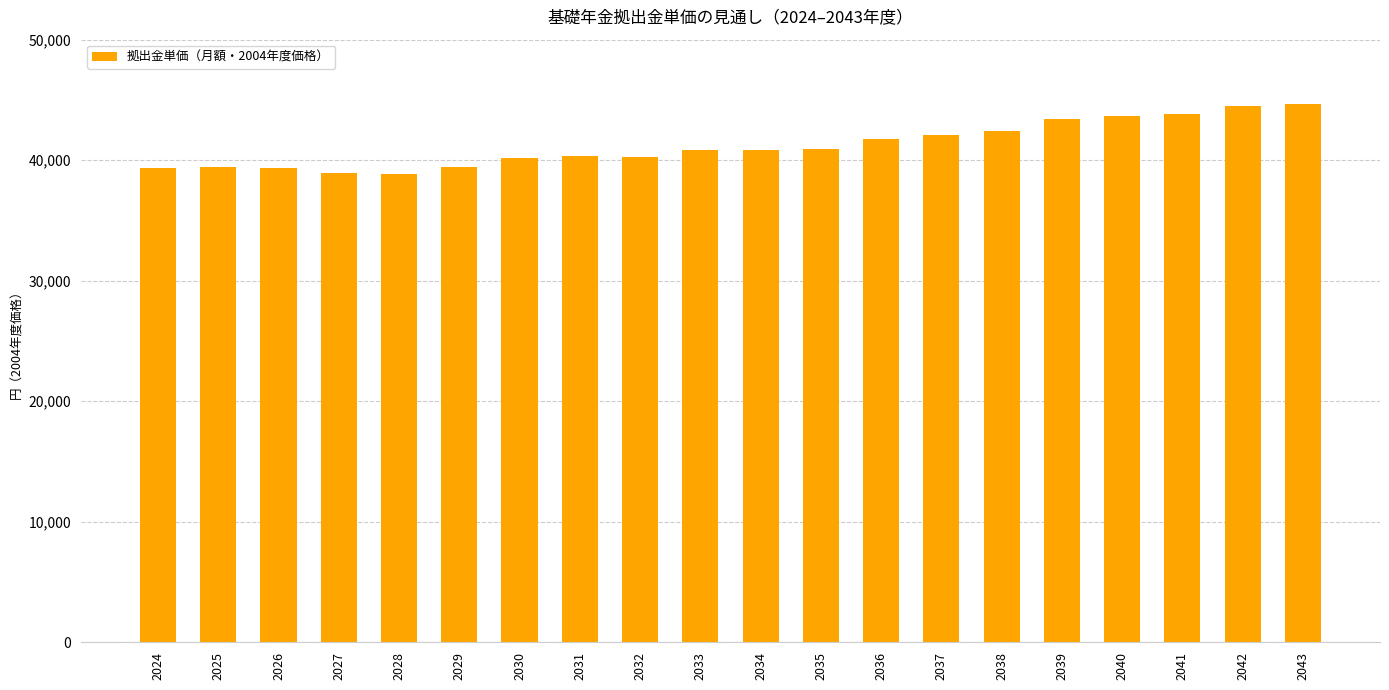

What is the difference between the values at 2040 and 2033?

2786.1